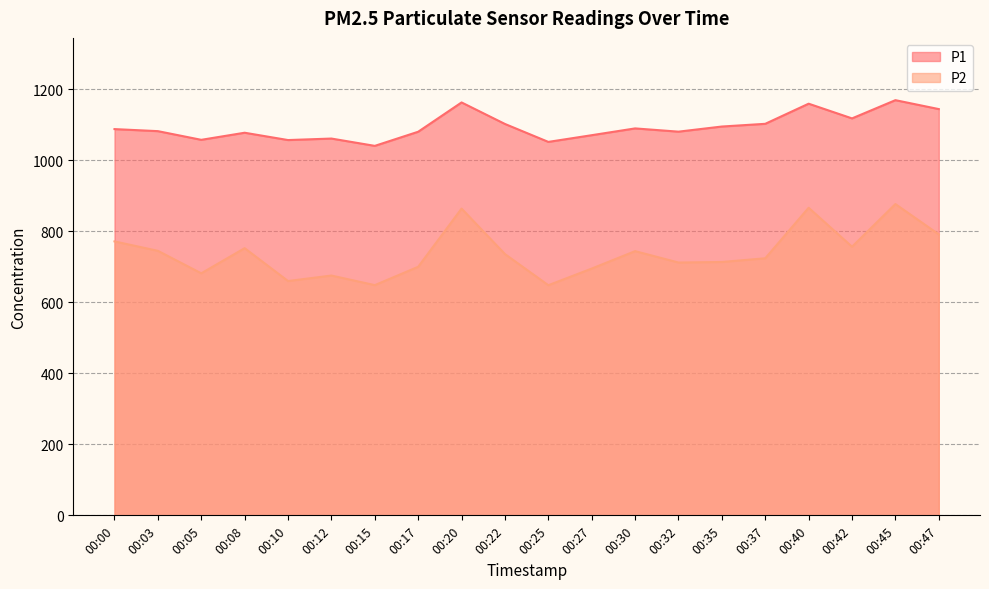

The value of P2 at 00:32 is 156.1. True or false?

False